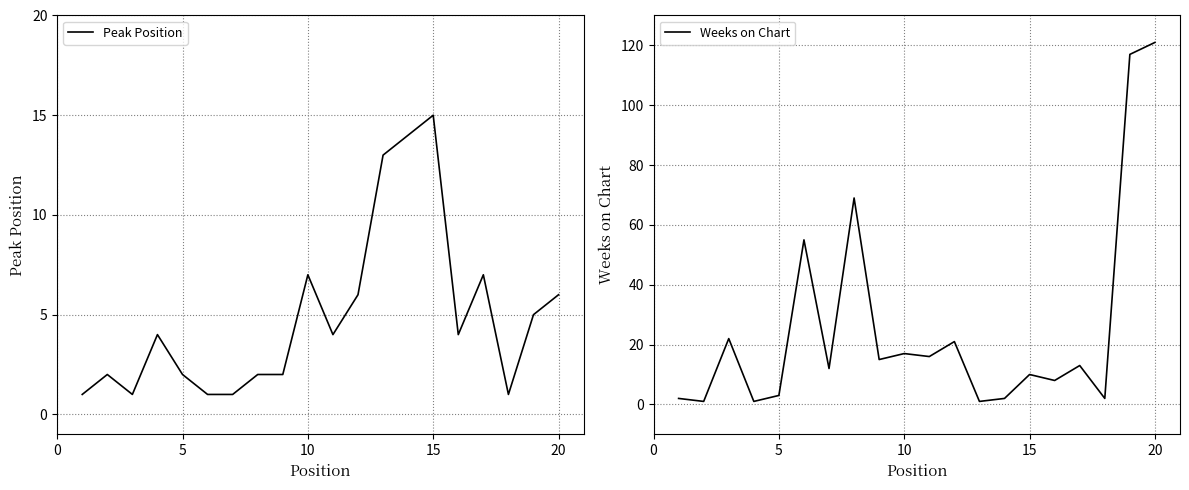

The Peak Position series shows 6 at 15. True or false?

False